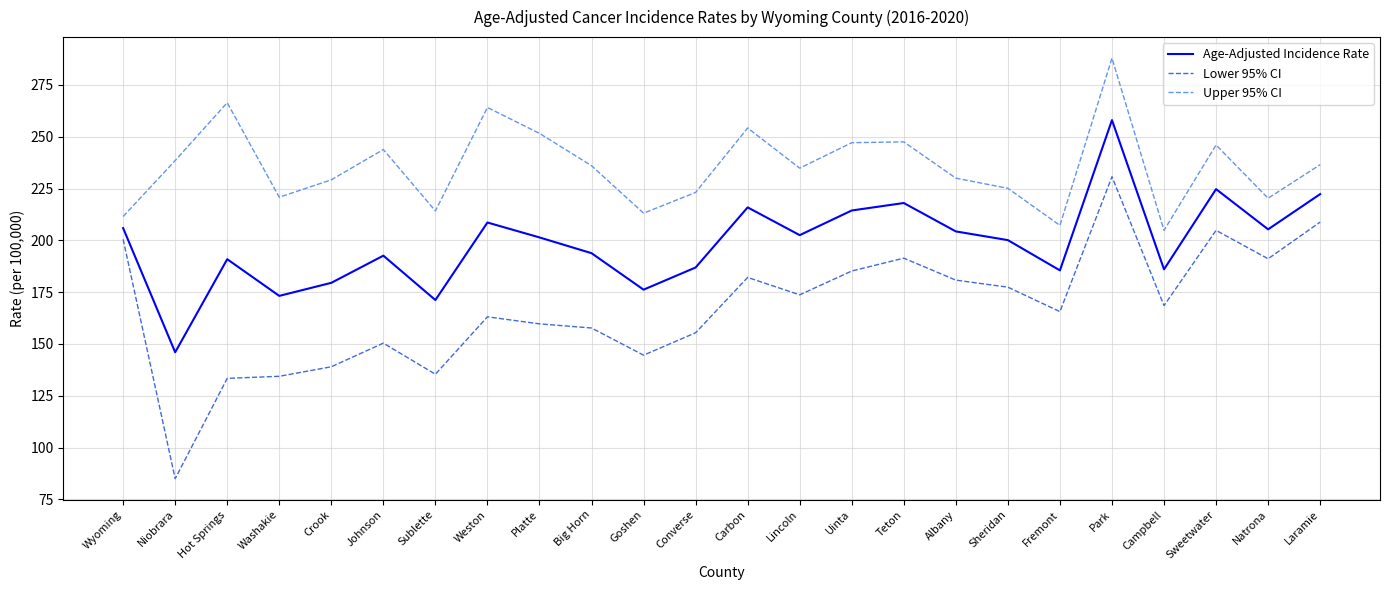

The Lower 95% CI series shows 200.5 at Wyoming. True or false?

True